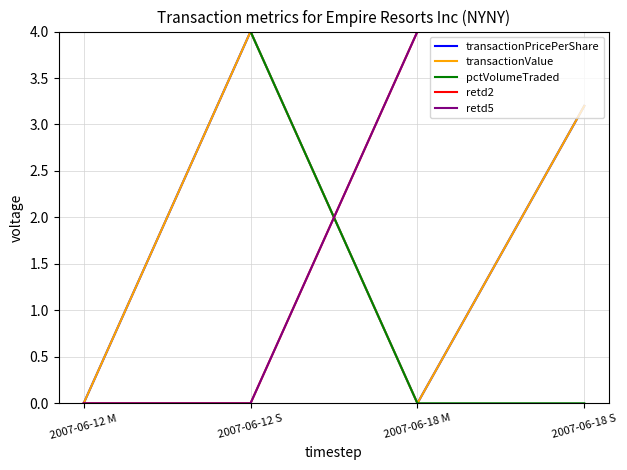

Is it true that pctVolumeTraded equals 0.0 at 2007-06-18 S?

True